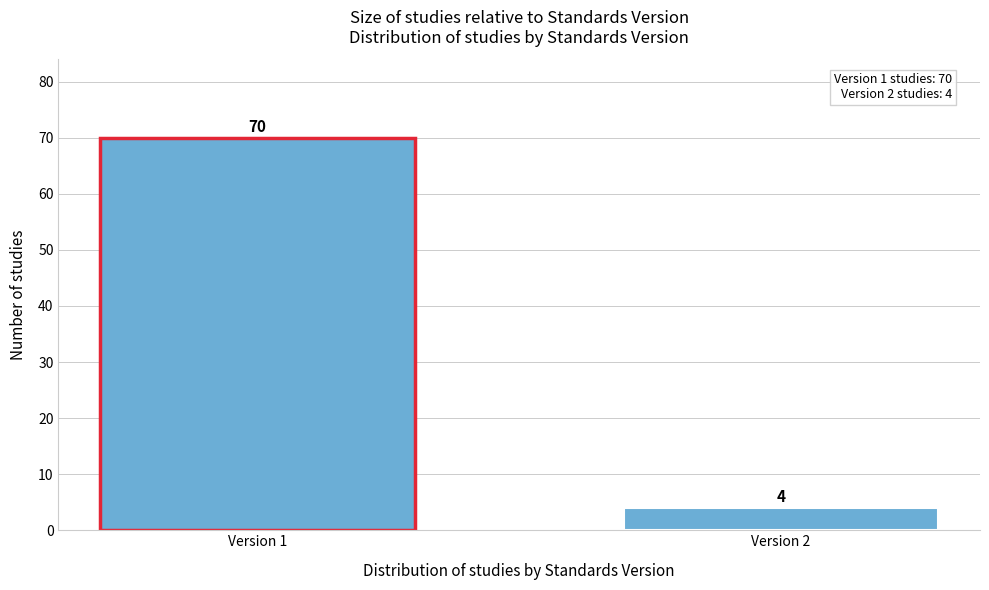

Reading left to right, extract all data points from this chart.

70	4